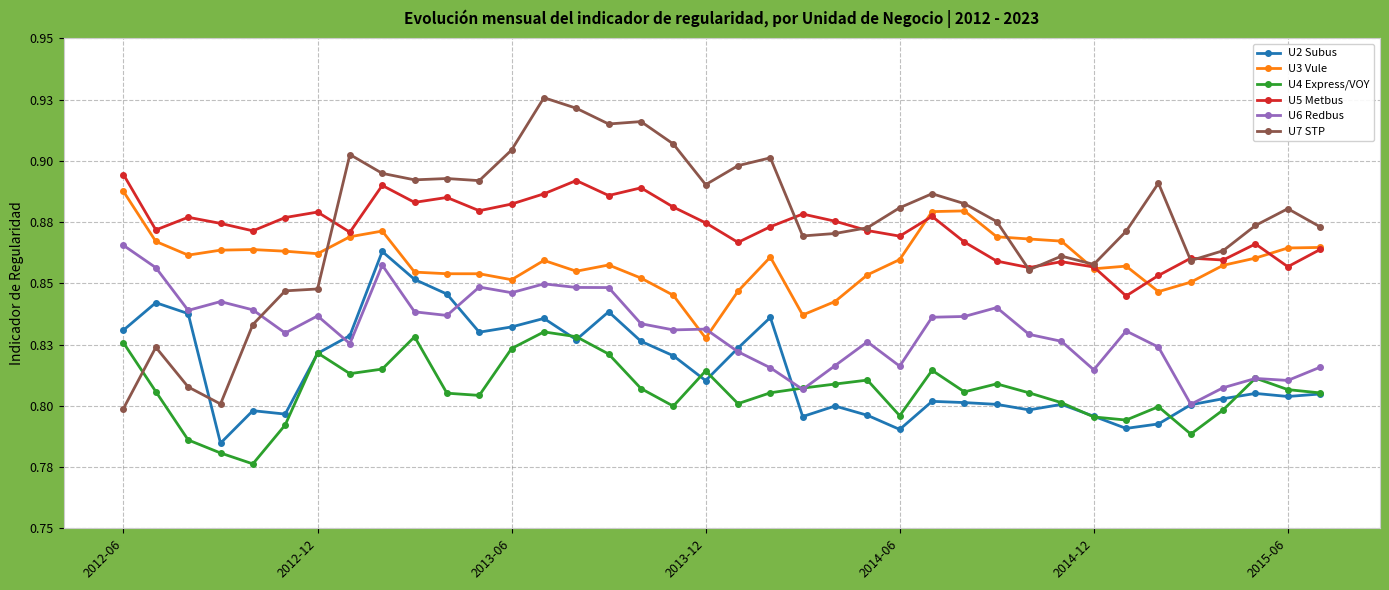

What are all the series names shown in the legend?

U2 Subus, U3 Vule, U4 Express/VOY, U5 Metbus, U6 Redbus, U7 STP